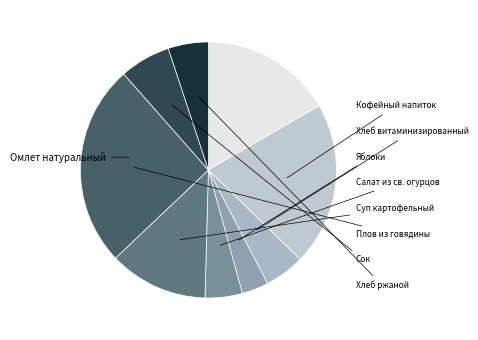

True or false: Яблоки accounts for 3% of the total.

True